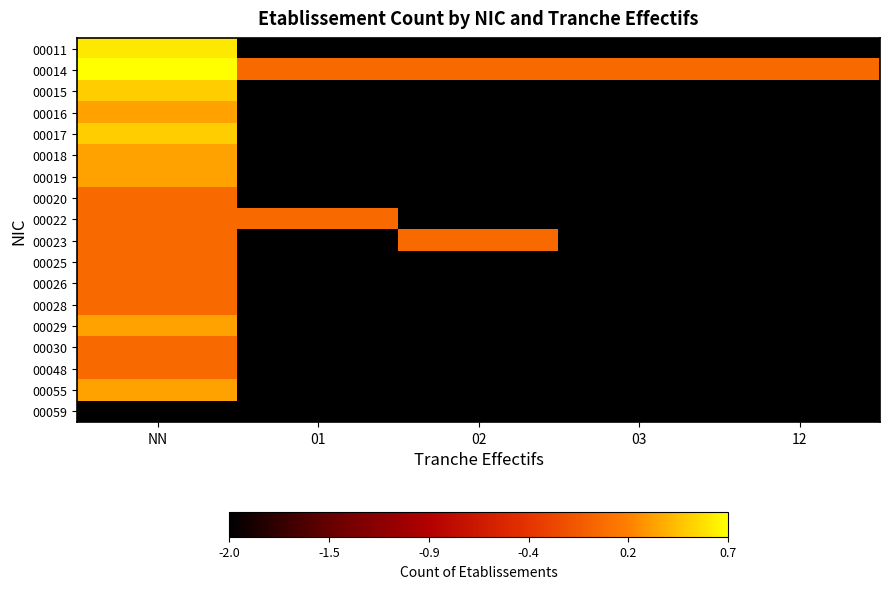

At which category is the sum across all series the highest?

NN